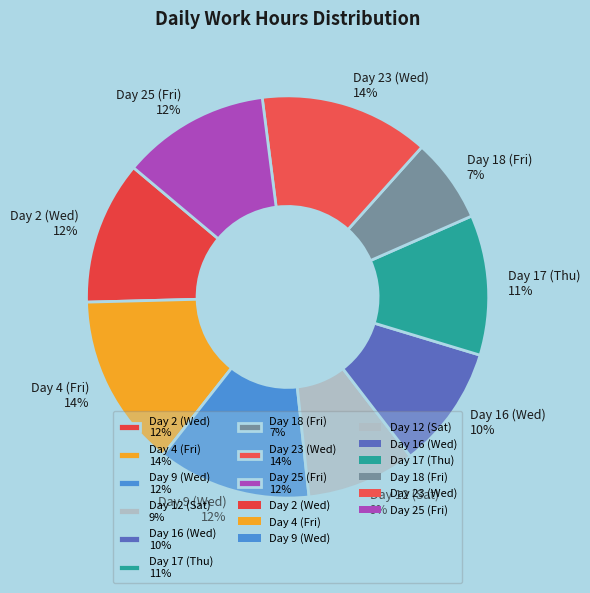

The Day 16 (Wed) 10% slice represents 1% of the pie. True or false?

False